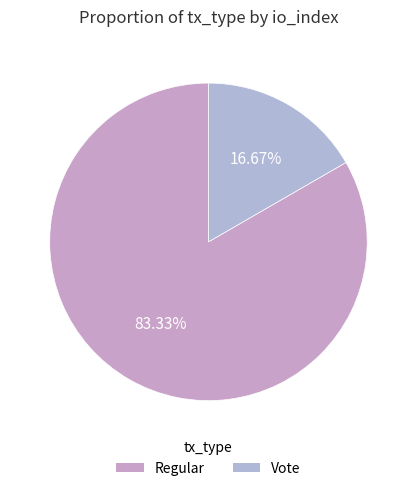

Which category has the smallest portion of the pie?

Vote